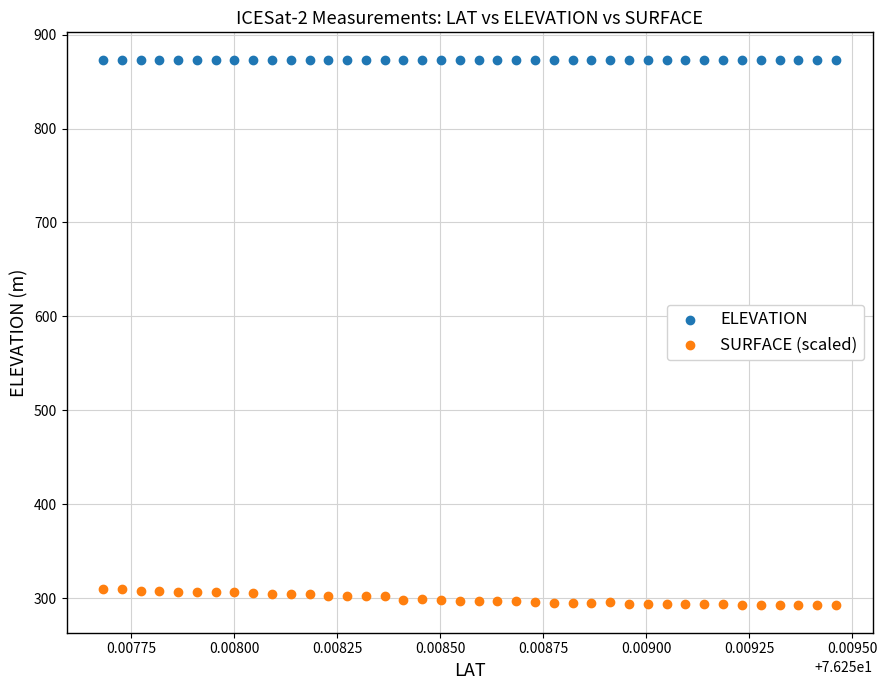

Which series reaches the maximum Y coordinate?

ELEVATION